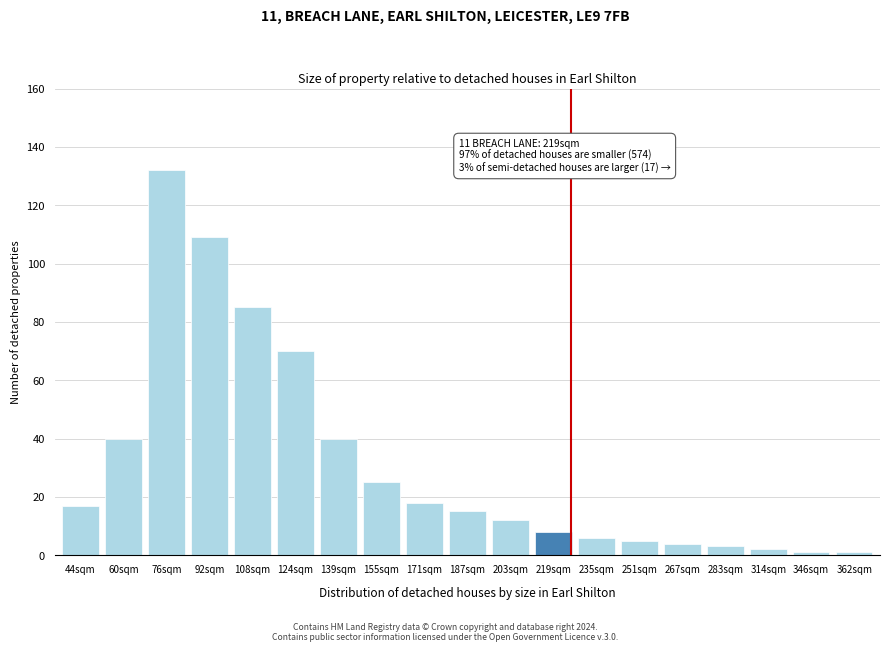

Reading left to right, transcribe all the data shown in this chart.

44sqm=17	60sqm=40	76sqm=132	92sqm=109	108sqm=85	124sqm=70	139sqm=40	155sqm=25	171sqm=18	187sqm=15	203sqm=12	219sqm=8	235sqm=6	251sqm=5	267sqm=4	283sqm=3	314sqm=2	346sqm=1	362sqm=1